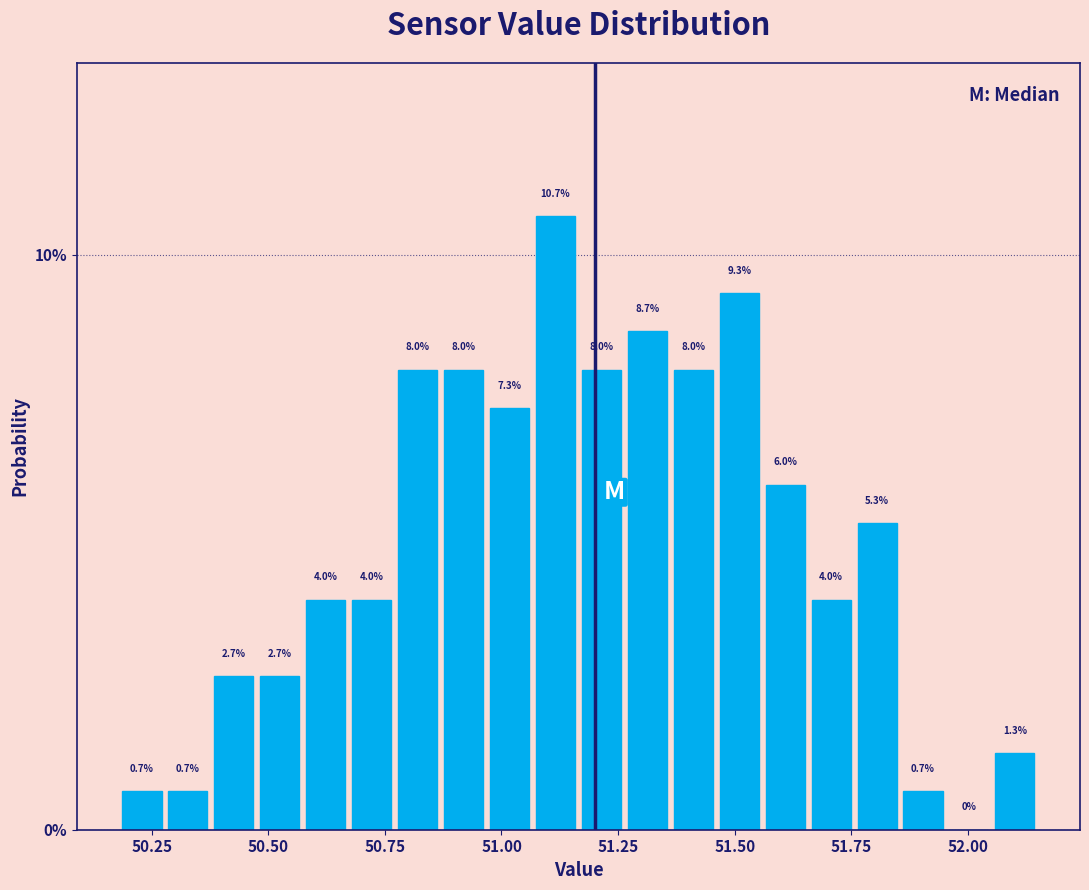

Around what value on the x-axis is the tallest bar? Give the approximate position of its centre, as read against the axis.

51.10